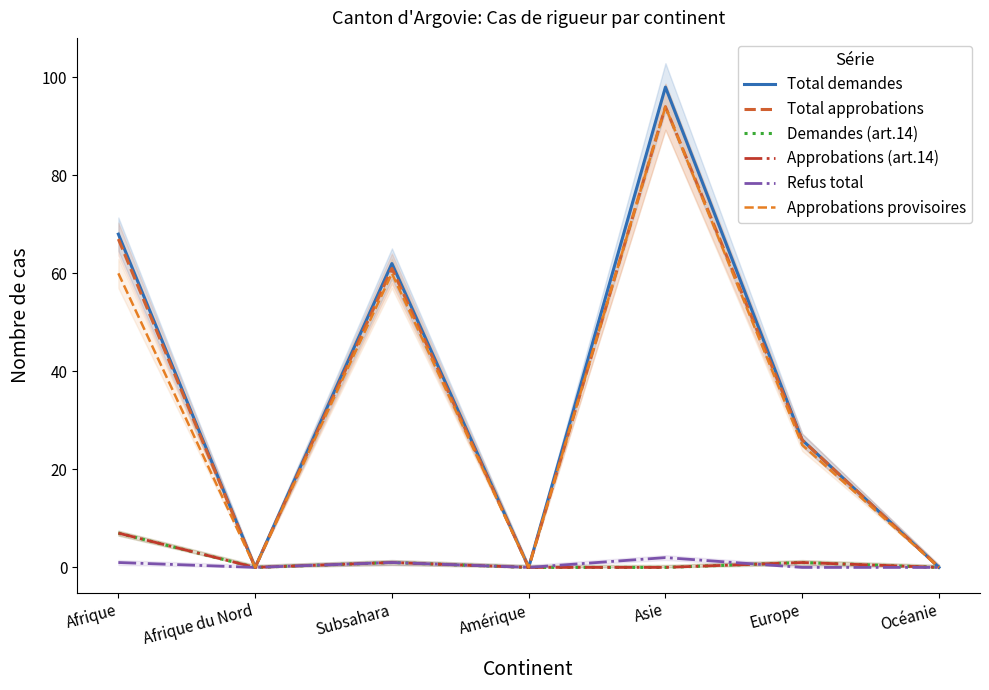

The value of Approbations (art.14) at Europe is 1. True or false?

False